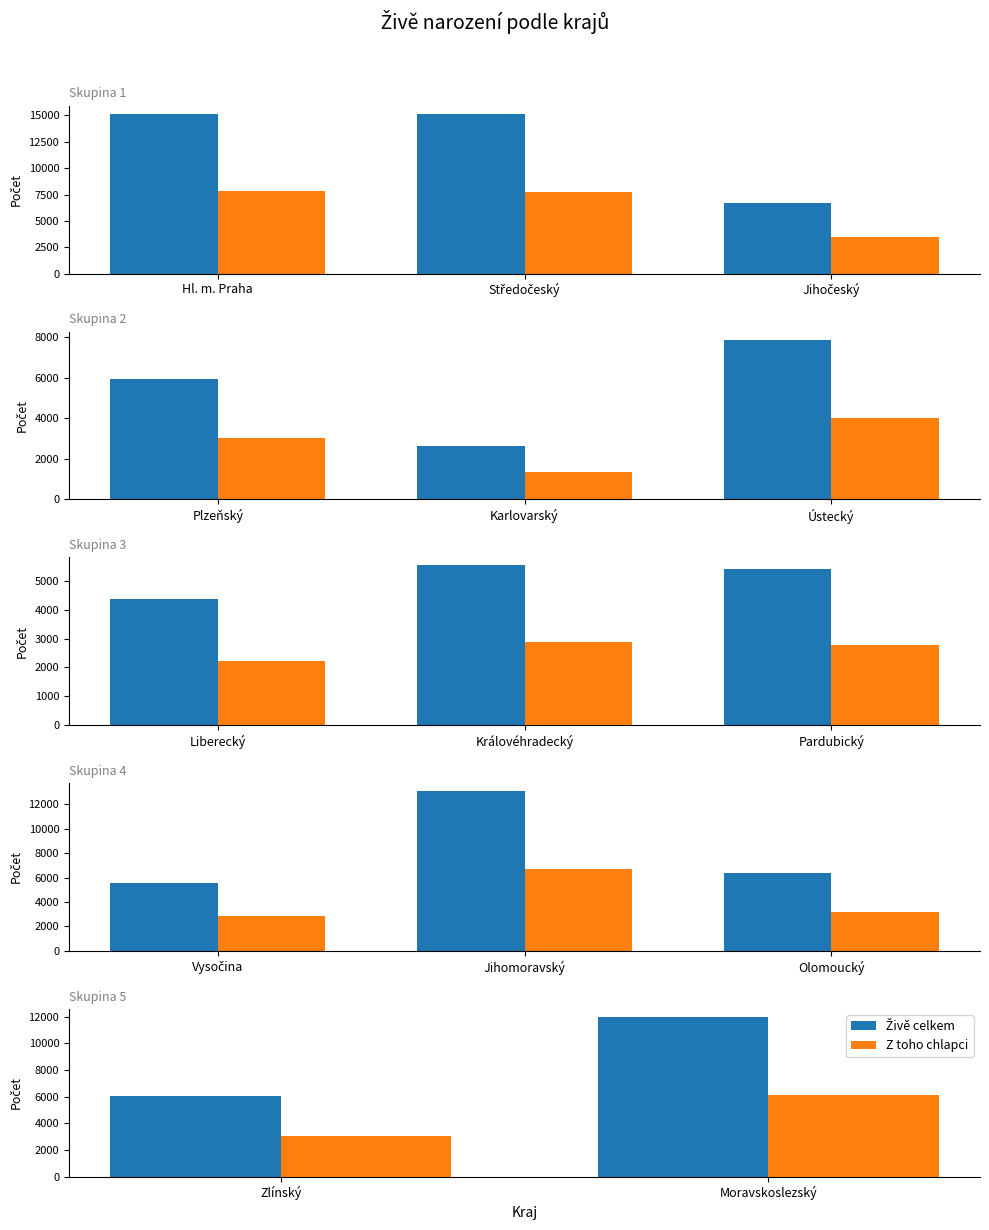

The Z toho chlapci series shows 10575 at Moravskoslezský. True or false?

False